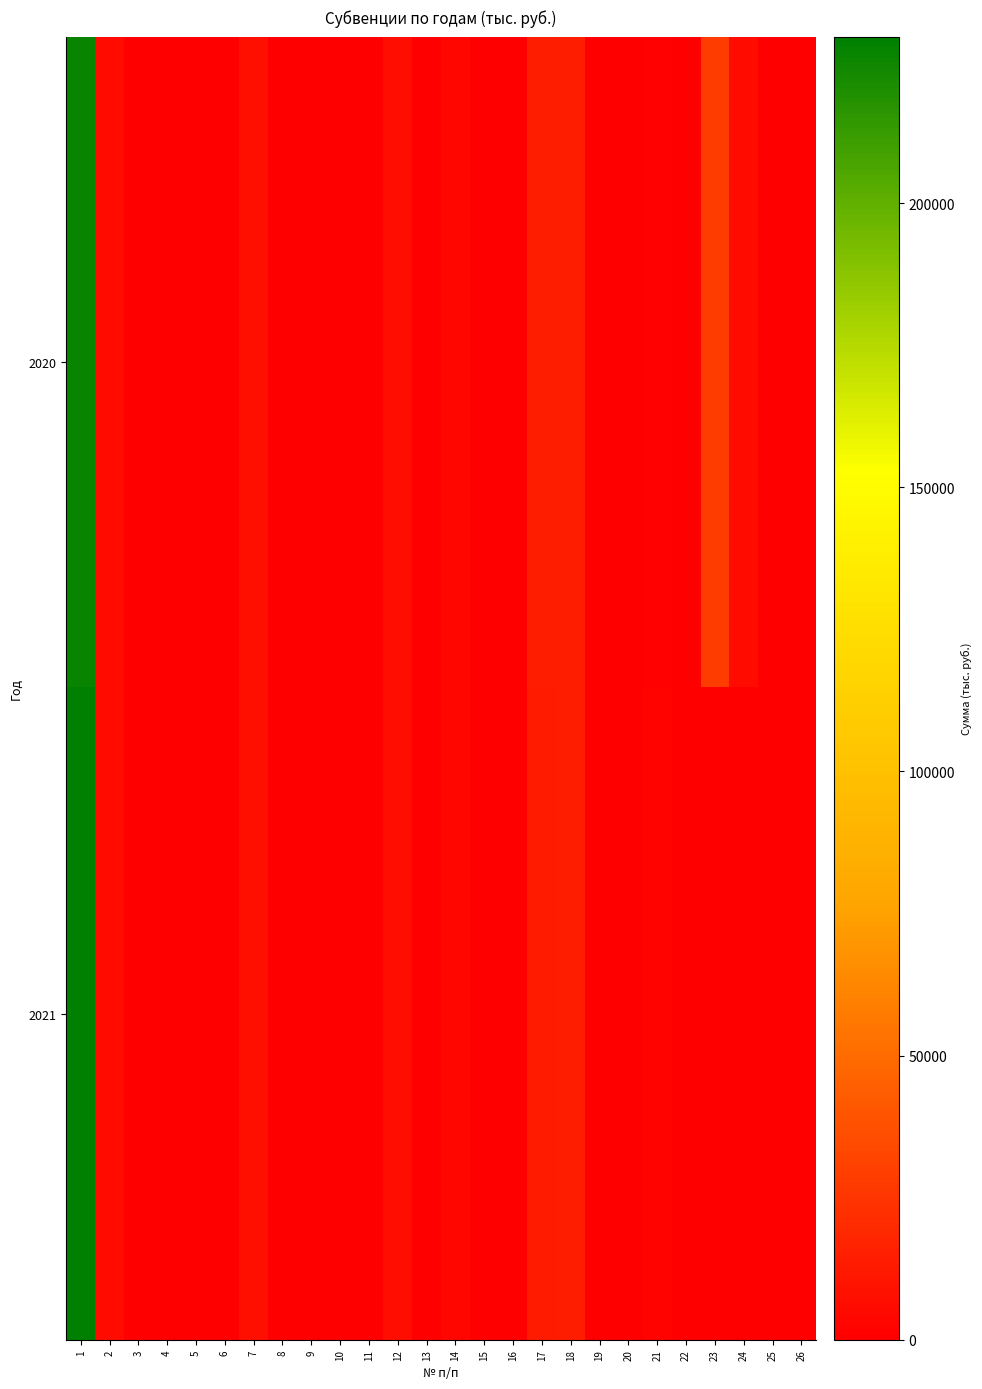

Rank the series by their average value, from lowest to highest.

2021, 2020